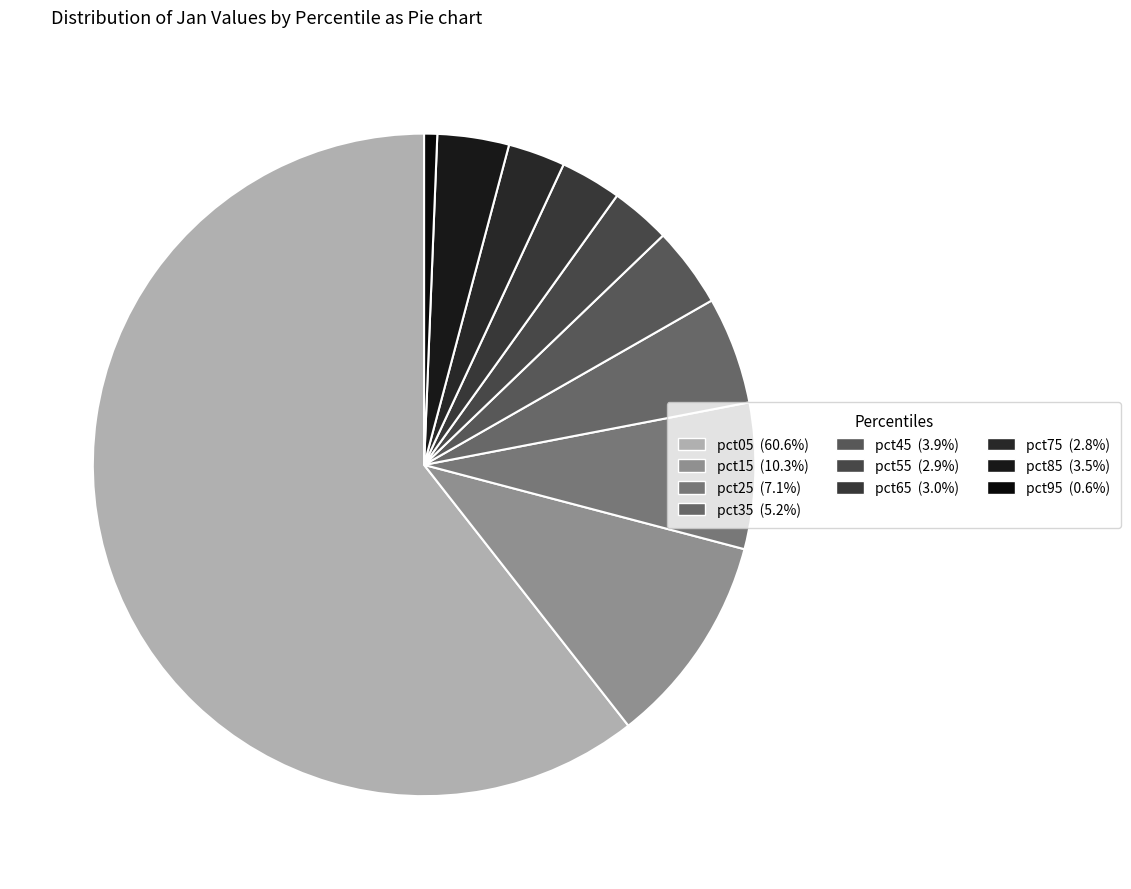

Count the number of slices in the pie.

10